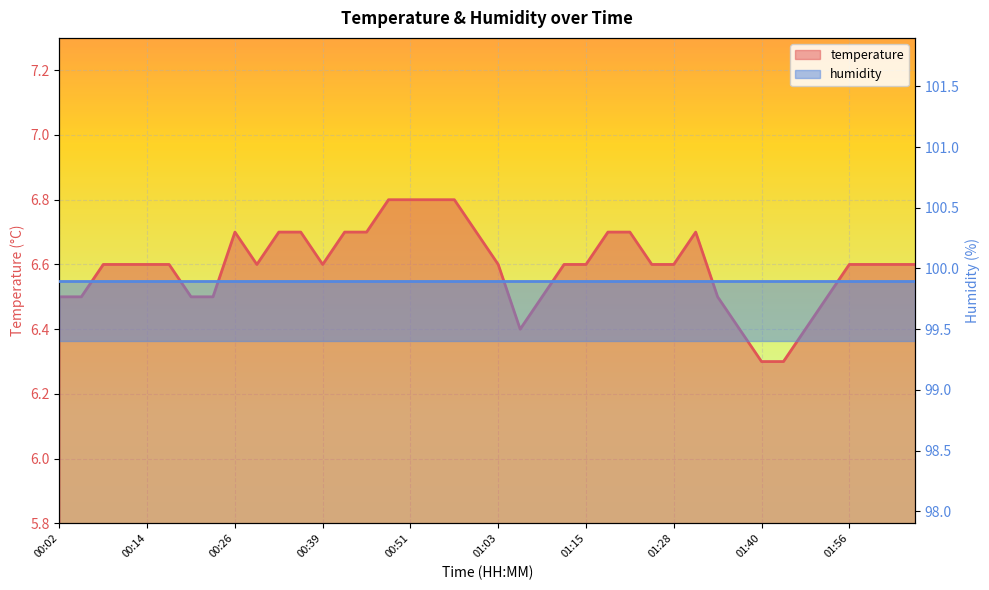

What is the change in value from 00:32 to 01:47?

-0.4